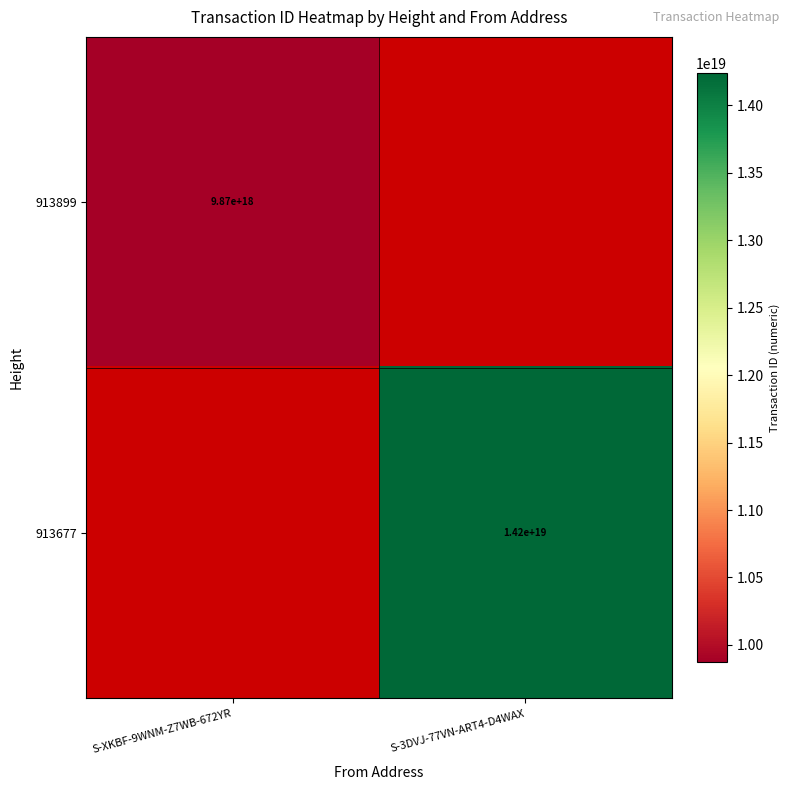

The 913899 series shows 2457856289134323712 at S-XKBF-9WNM-Z7WB-672YR. True or false?

False